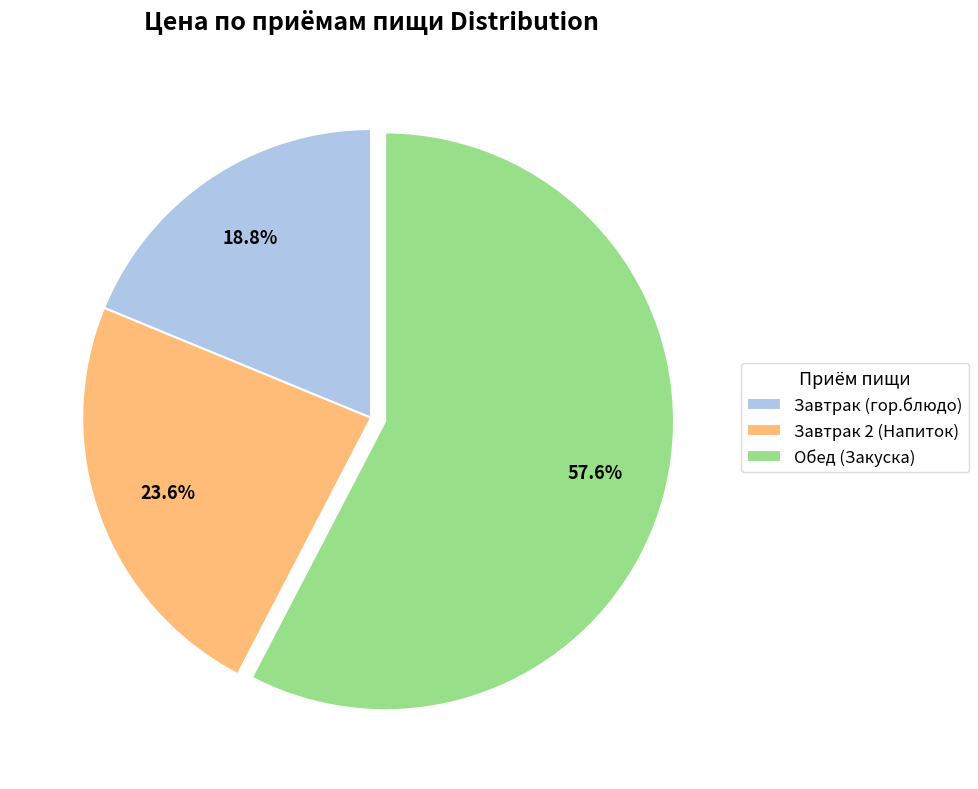

What portion of the pie excludes Завтрак (гор.блюдо)?

81.2%